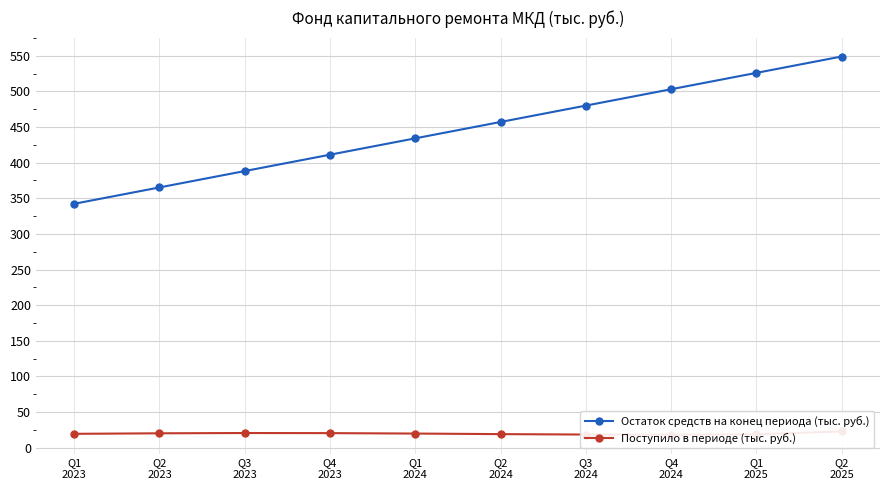

What is the total value across all series at Q4
2024?

521.4